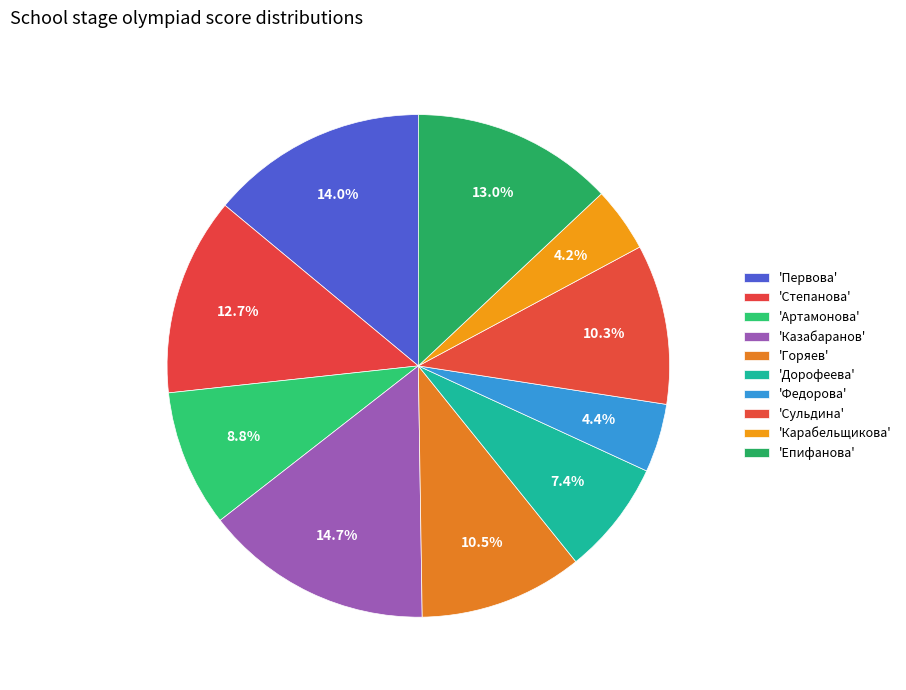

Count the number of slices in the pie.

10